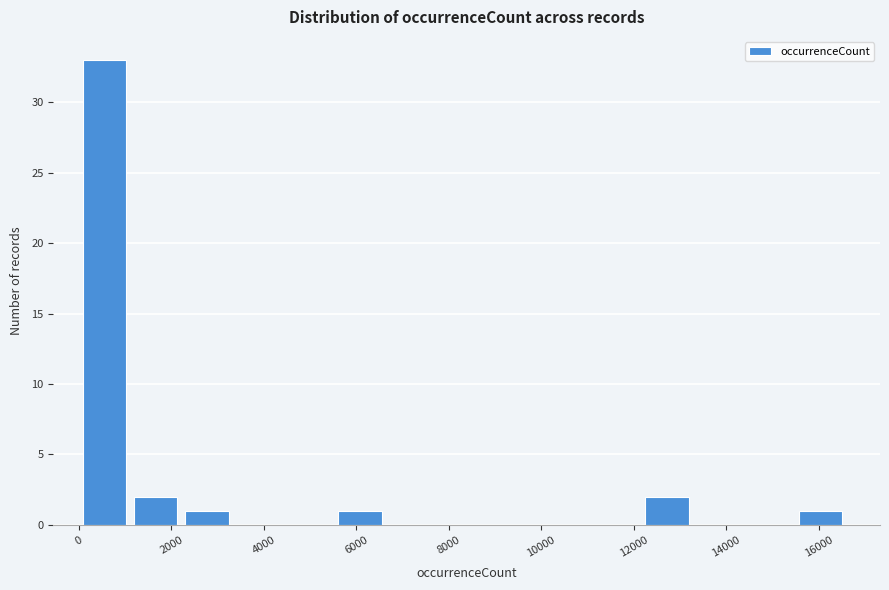

Reading left to right, list every bar in this chart as the range it spans on the x-axis followed by its height. Neither the bar edges nor the heights are printed on the chart, so give them approximately, as read against the axes.

0 to 1200: 33
1200 to 2200: 2
2200 to 3400: 1
3400 to 4400: 0
4400 to 5600: 0
5600 to 6600: 1
6600 to 7800: 0
7800 to 8800: 0
8800 to 10000: 0
10000 to 11000: 0
11000 to 12200: 0
12200 to 13200: 2
13200 to 14400: 0
14400 to 15400: 0
15400 to 16600: 1